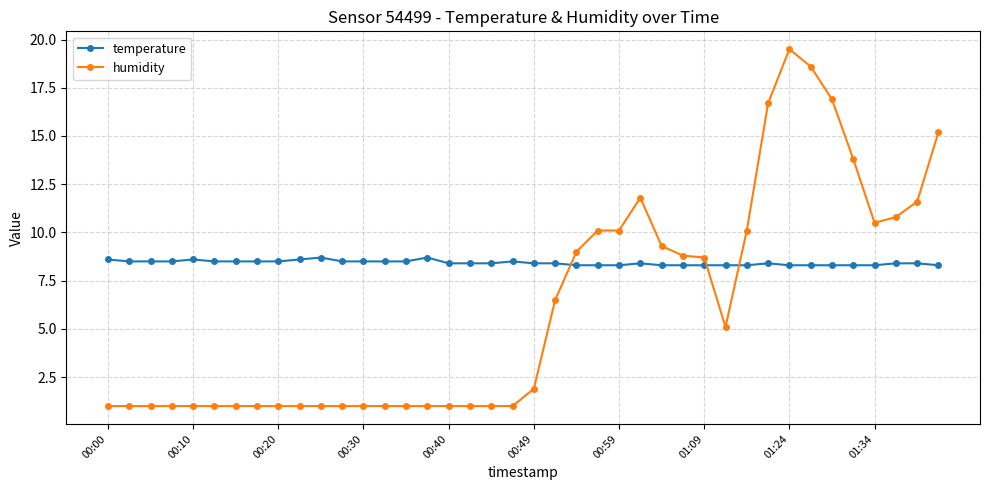

What is the difference between the second highest and minimum values in the humidity series?

17.6